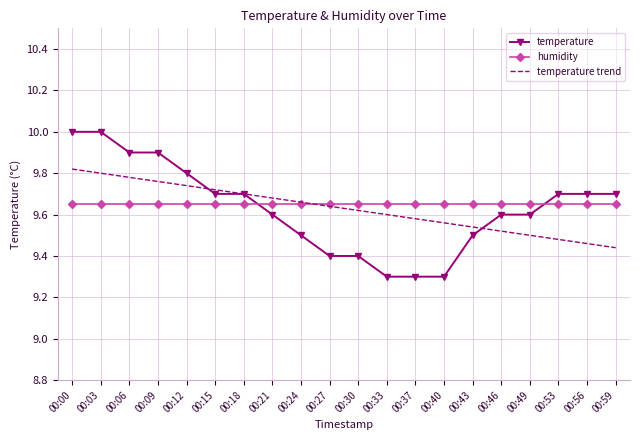

Rank the series by their maximum value, from highest to lowest.

temperature, temperature trend, humidity